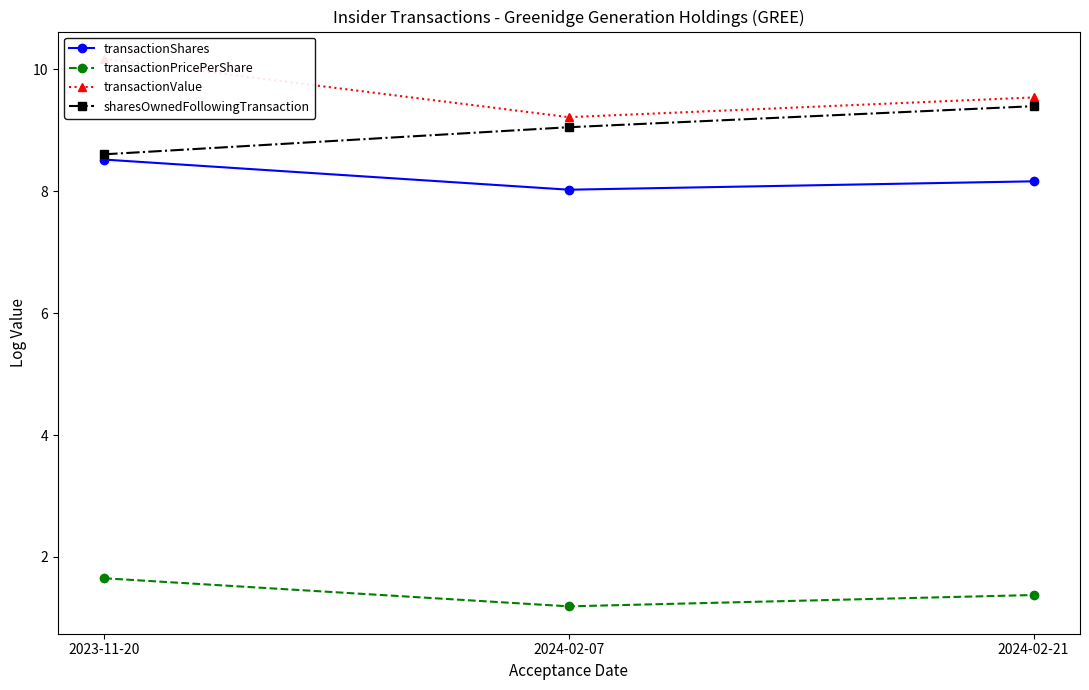

What position from the left is 2024-02-07?

2